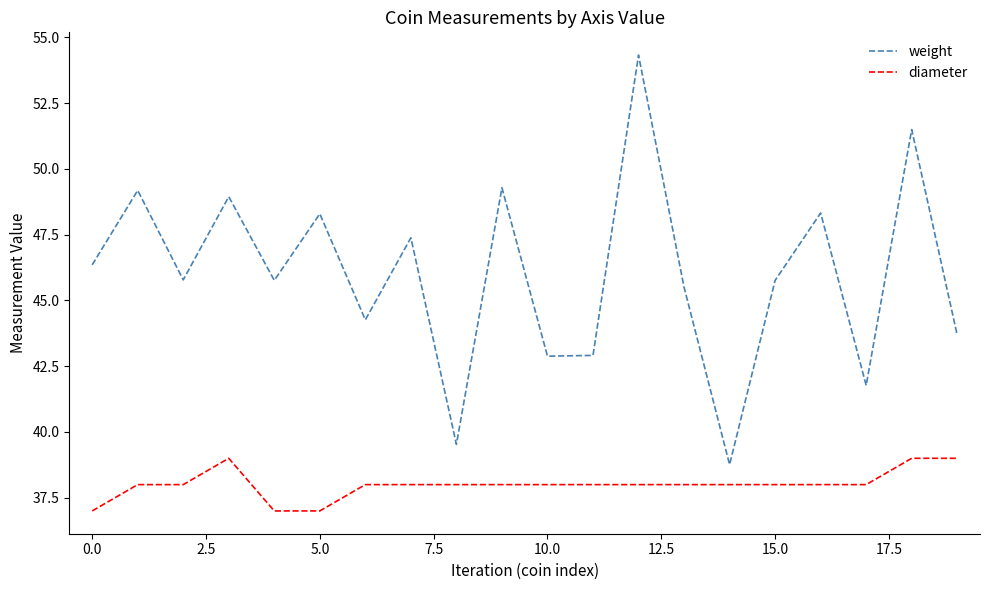

Rank the series by their average value, from highest to lowest.

weight, diameter